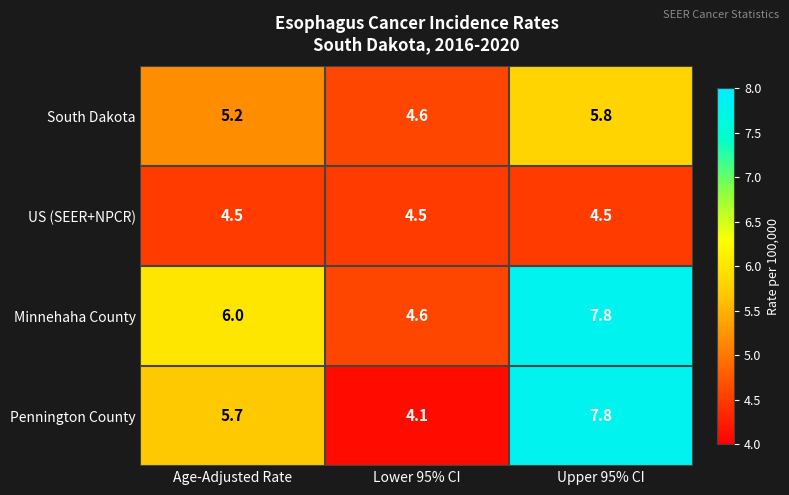

Which series has the largest total across all categories?

Minnehaha County